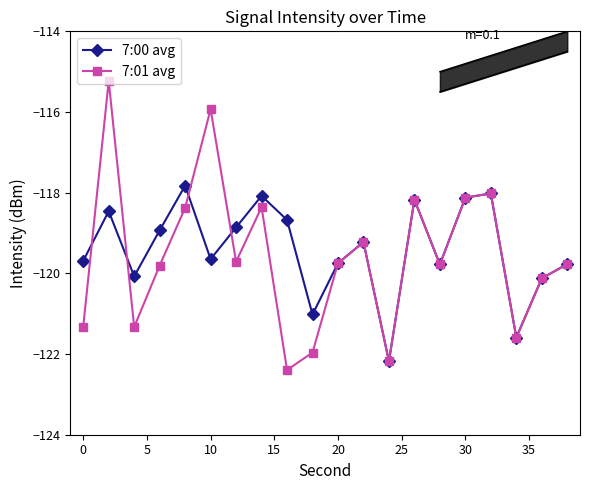

Does the chart have visible grid lines?

No